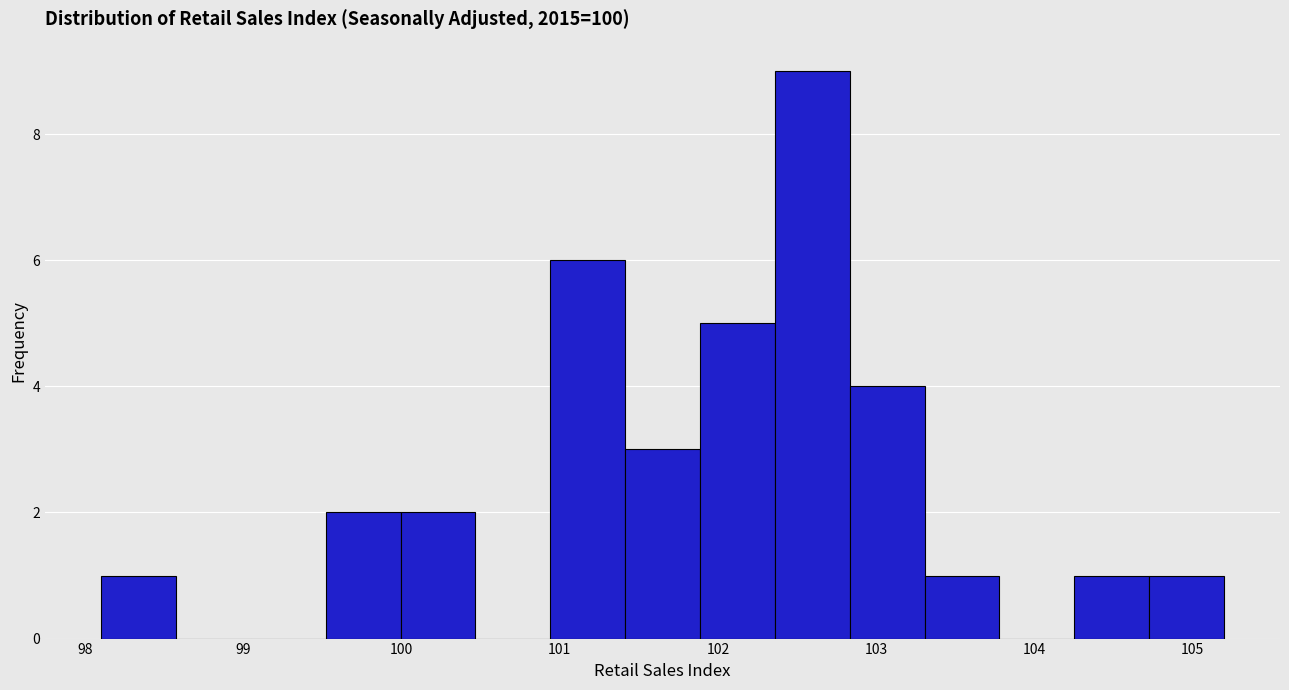

What is the height of the bar covering 104.3 to 104.7 on the x-axis? Neither the bar edges nor the heights are printed on the chart, so give them approximately, as read against the axes.

1